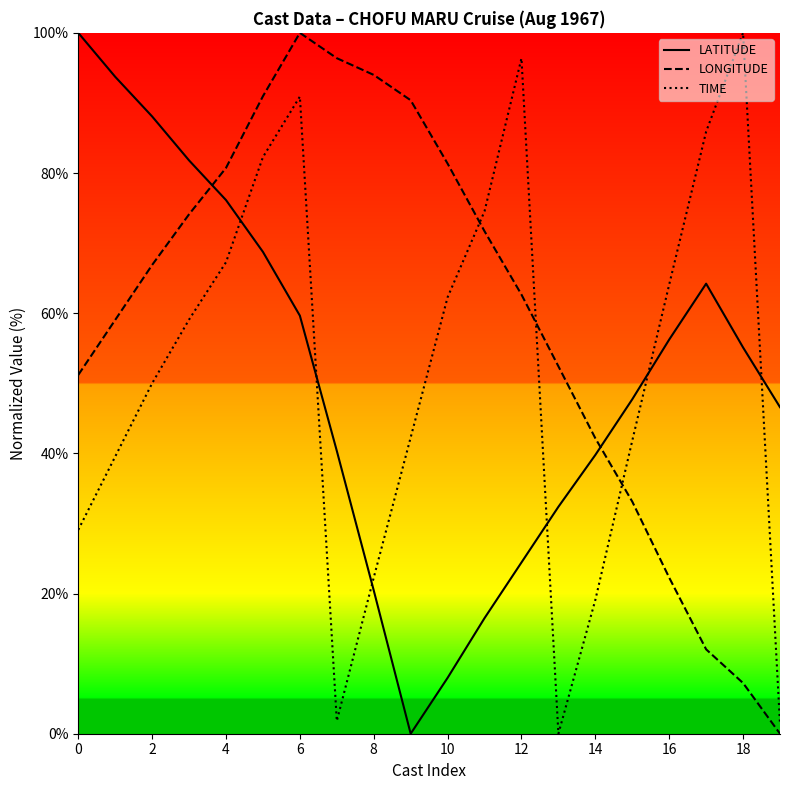

True or false: LONGITUDE and TIME intersect in this chart.

True